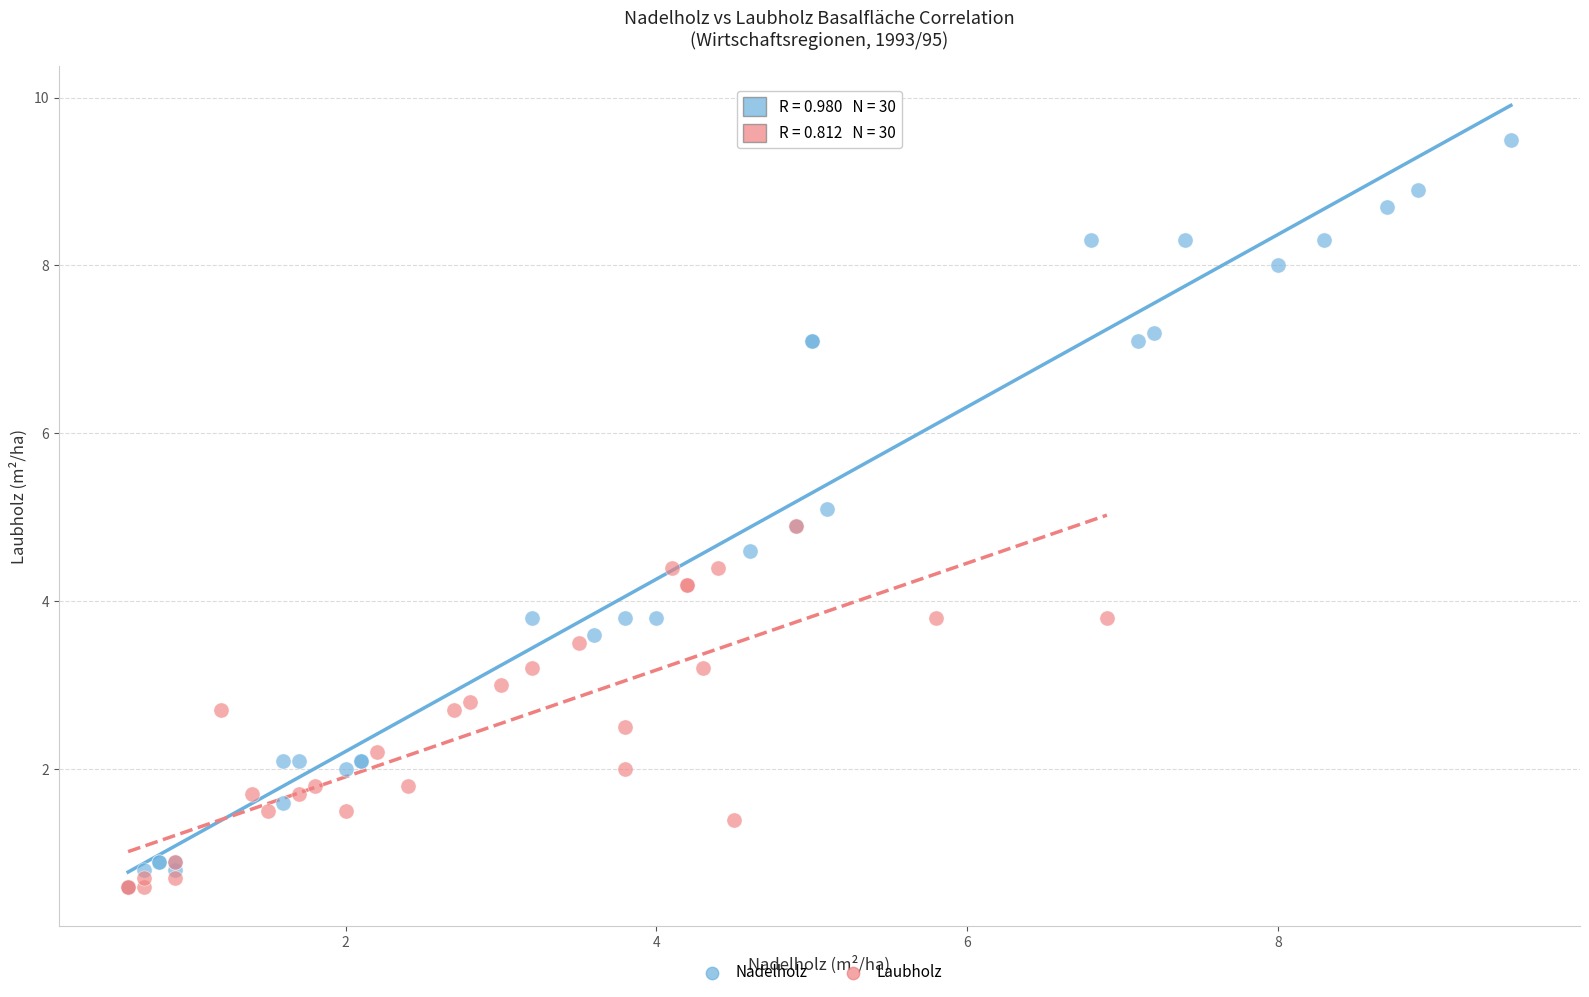

Which series has the largest Y range (max minus min)?

Nadelholz